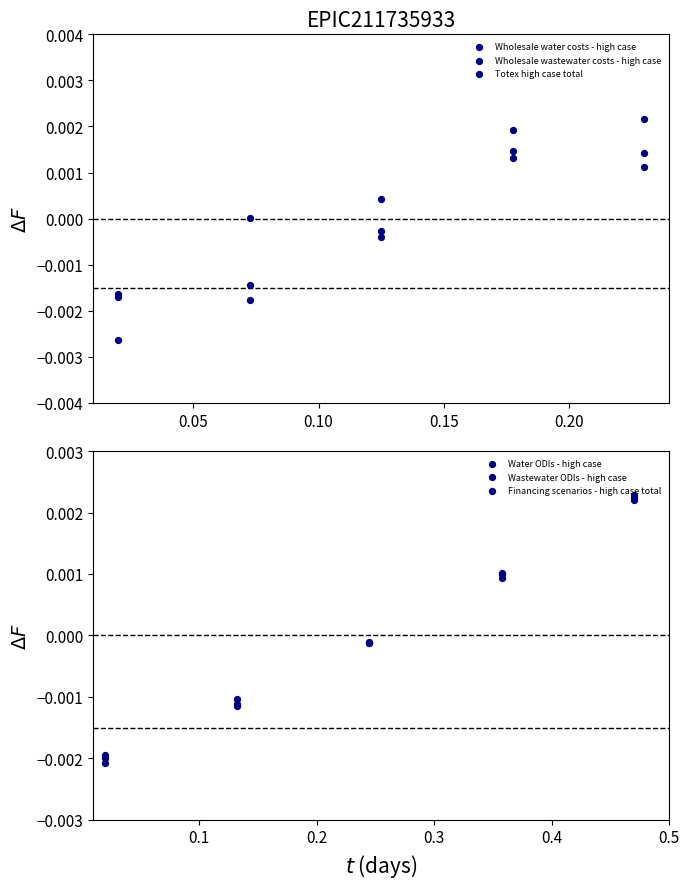

Which series contains the highest Y value?

Financing scenarios - high case total